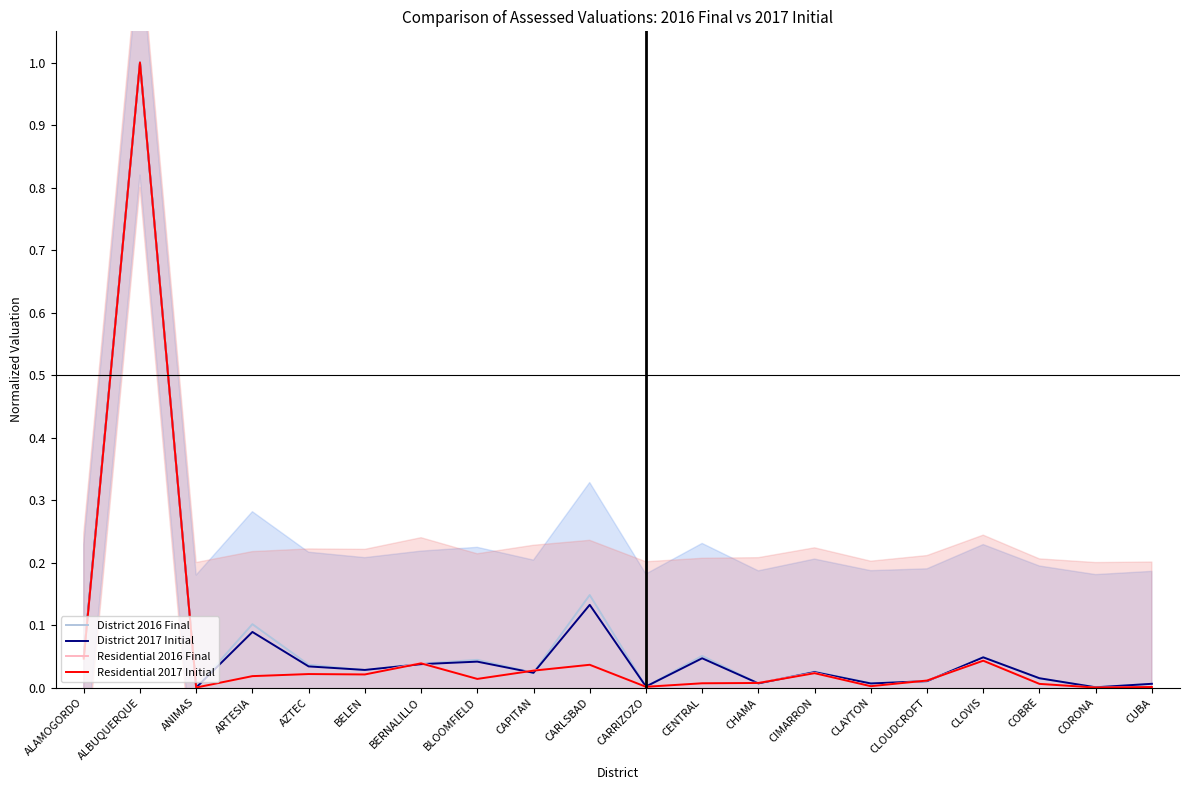

What are all the series names shown in the legend?

District 2016 Final, District 2017 Initial, Residential 2016 Final, Residential 2017 Initial